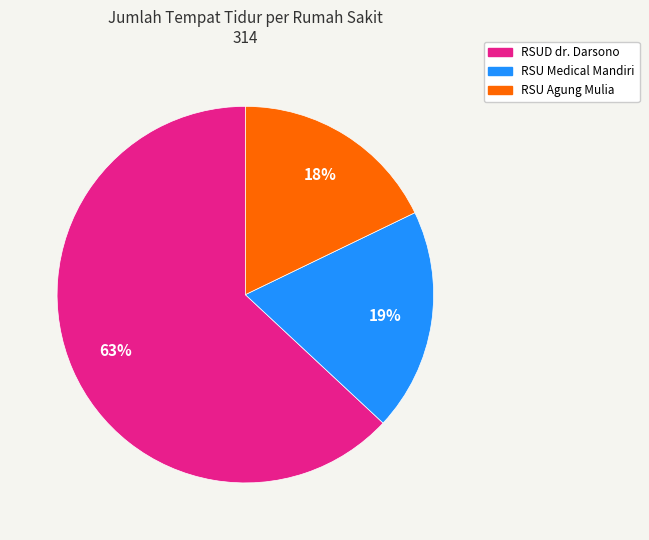

To the nearest percent, what is the difference between the RSU Medical Mandiri and RSU Agung Mulia slice percentages?

1%